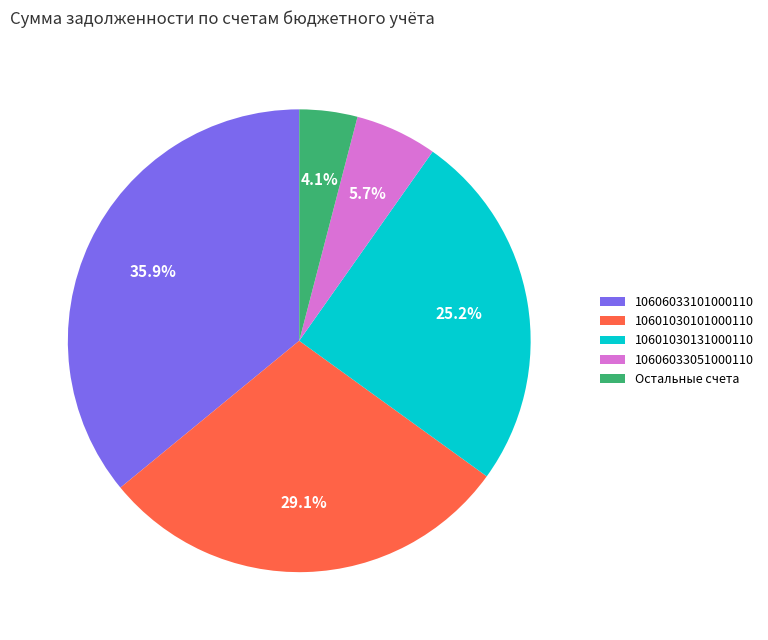

Approximately how many times larger is the value at 10601030101000110 compared to 10601030131000110?

1.2